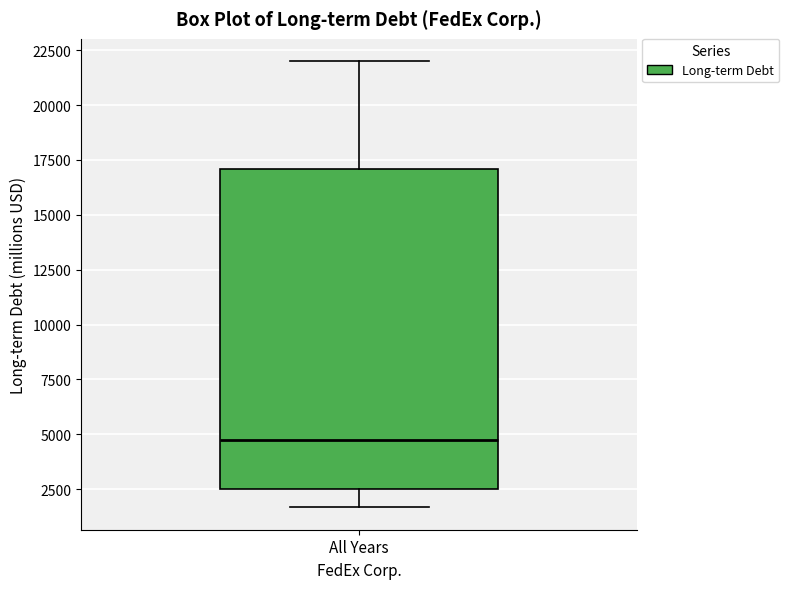

Read this box plot against the y-axis: the position of the median line, the range covered by the box, and the ends of both whiskers. The values are not printed on the chart, so give them approximately, as read against the axis.

median 4500, box 2500 to 17000, whiskers 1500 to 22000